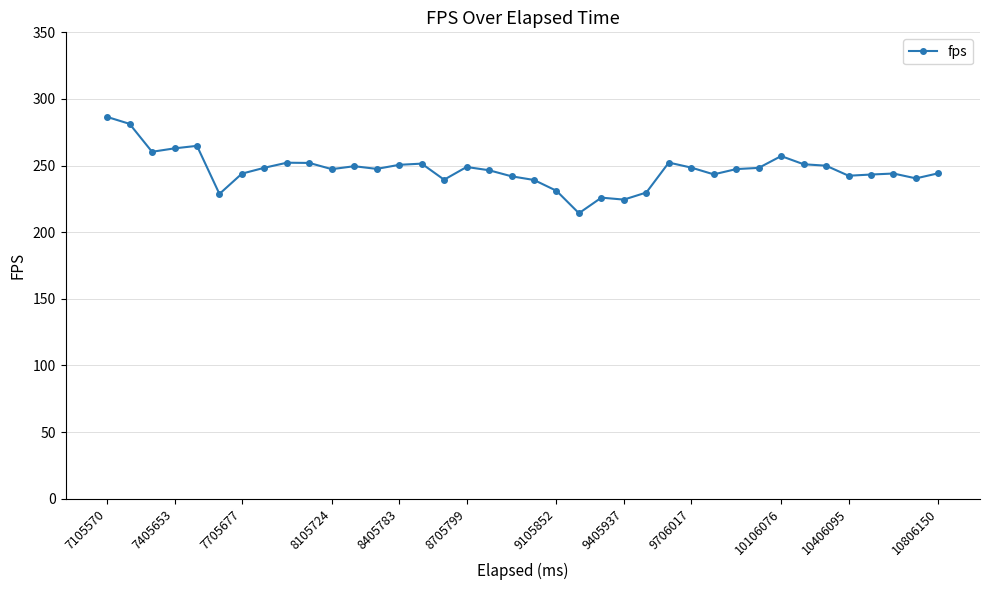

What is the sum of all values?

9381.2